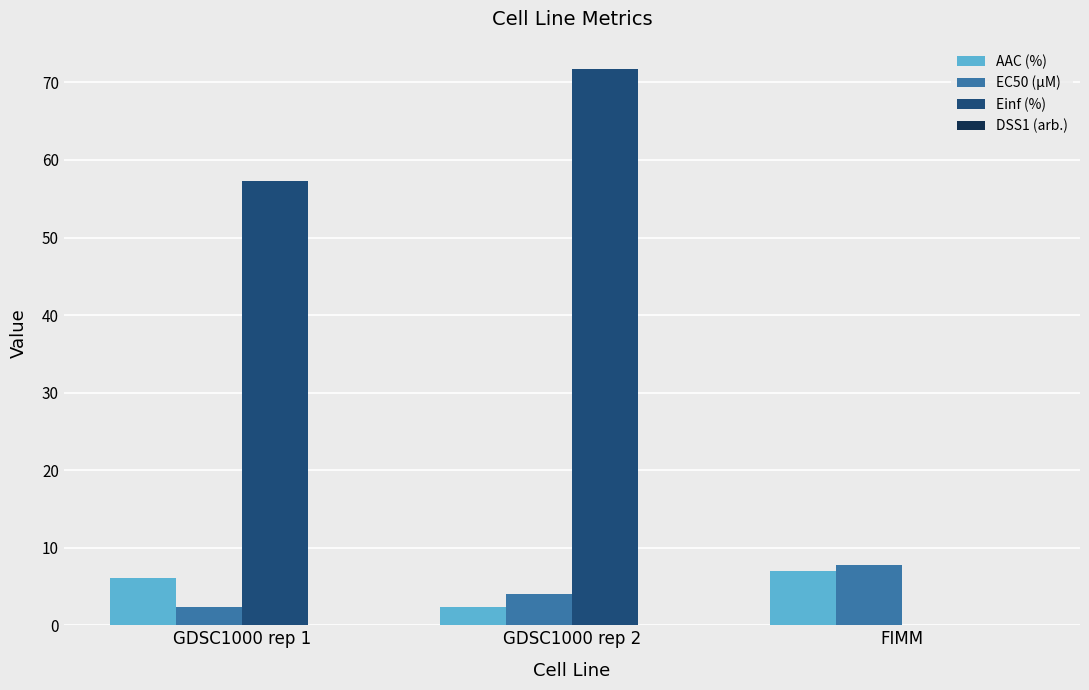

What is the spread (max minus min) of values at GDSC1000 rep 1?

57.3